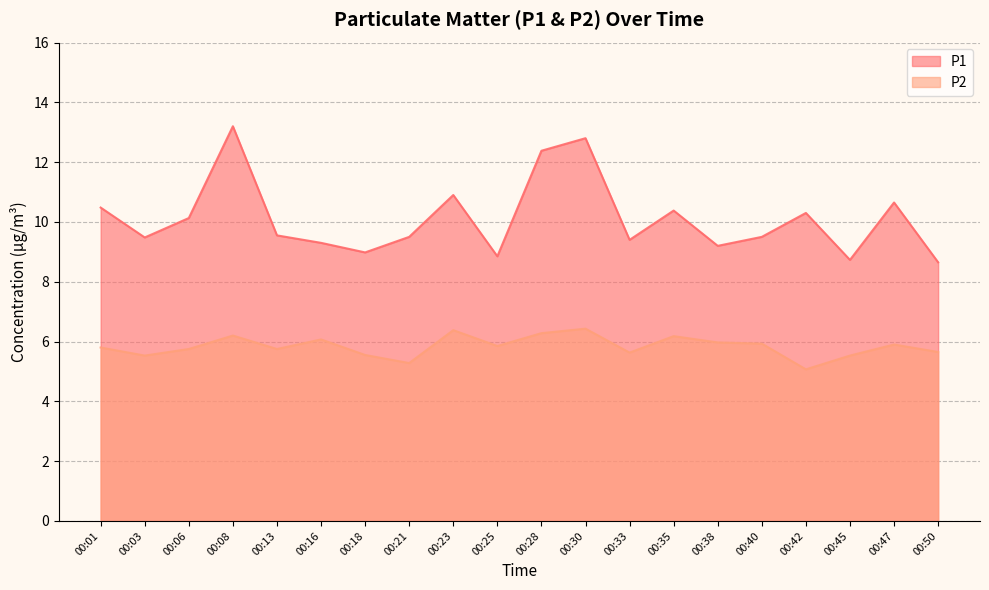

How many lines are shown in the chart?

2